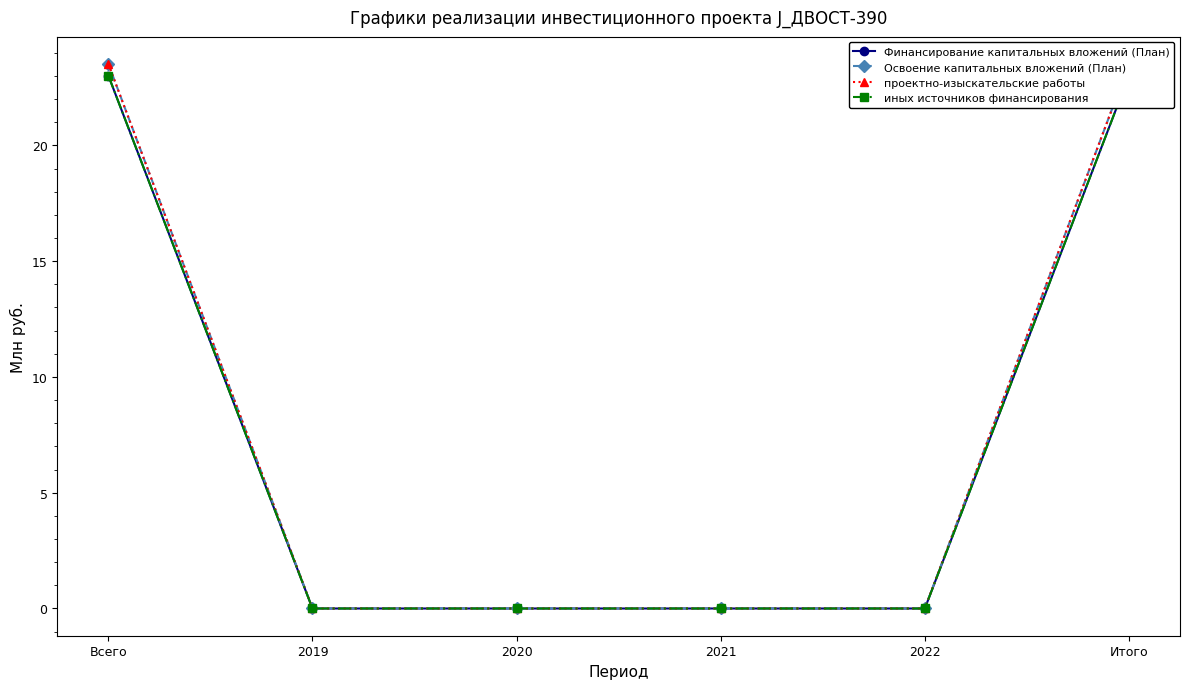

What is the label of the 2nd point from the right?

2022